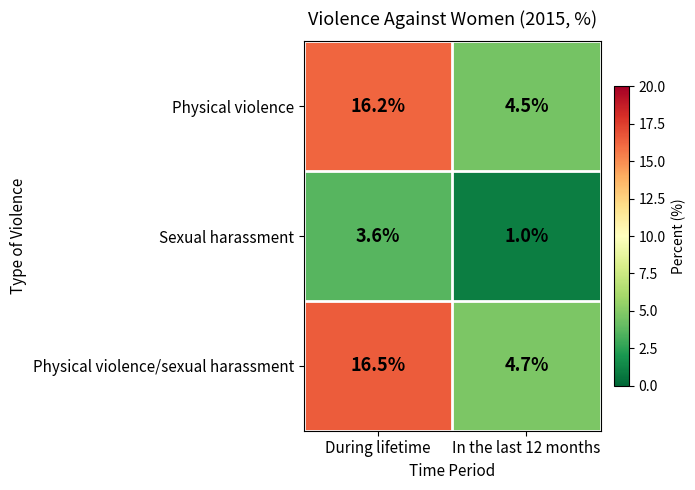

How many data points does each series have?

2